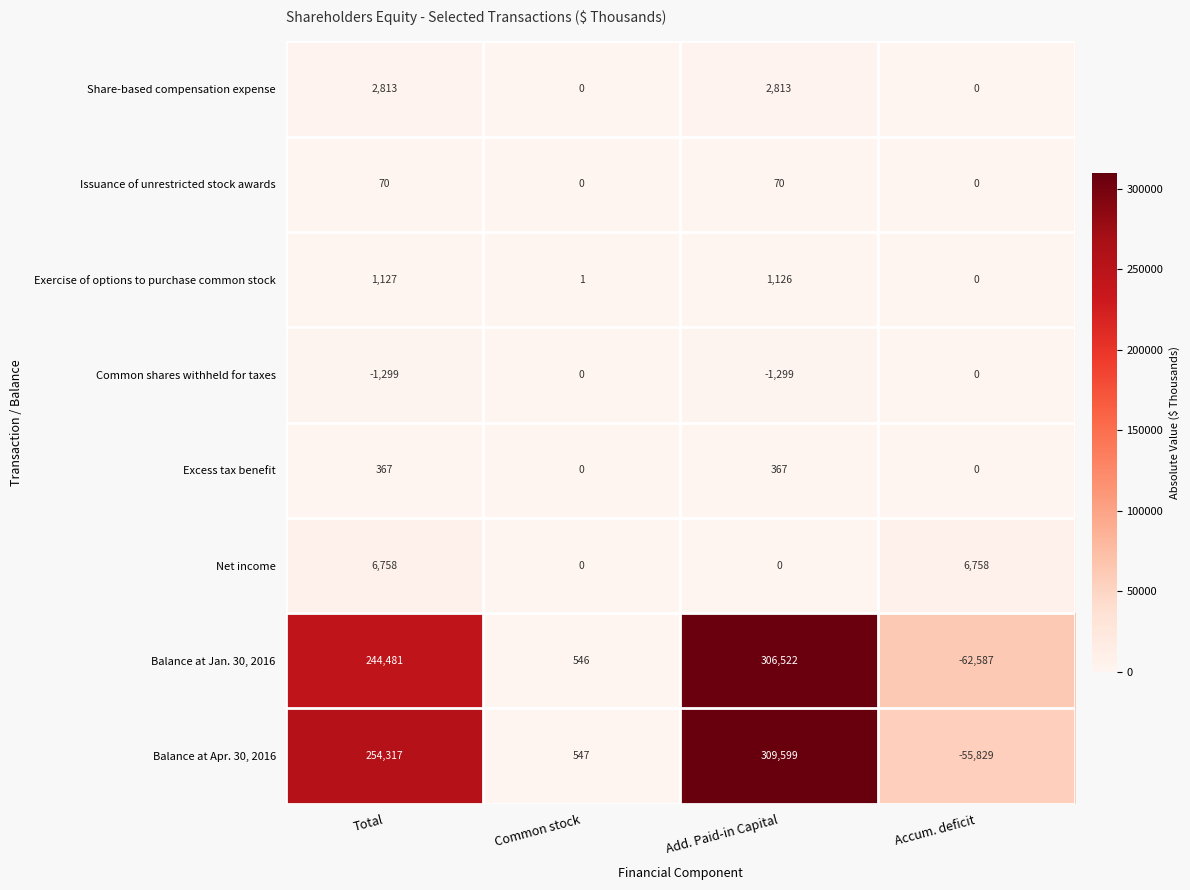

Which series has the largest total across all categories?

Balance at Apr. 30, 2016